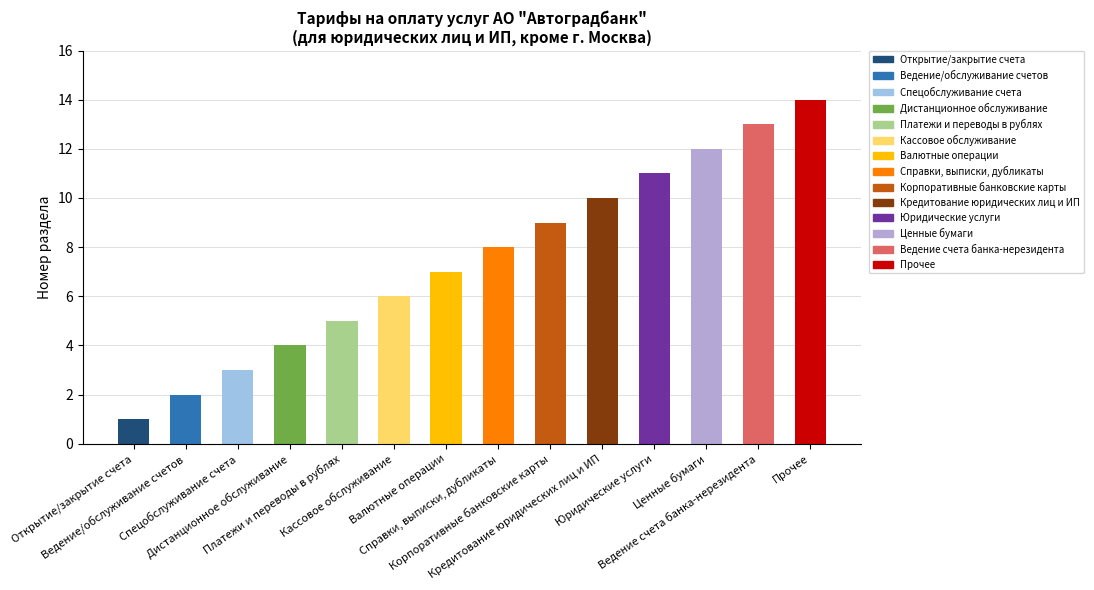

What is the difference between the second highest and minimum values?

12